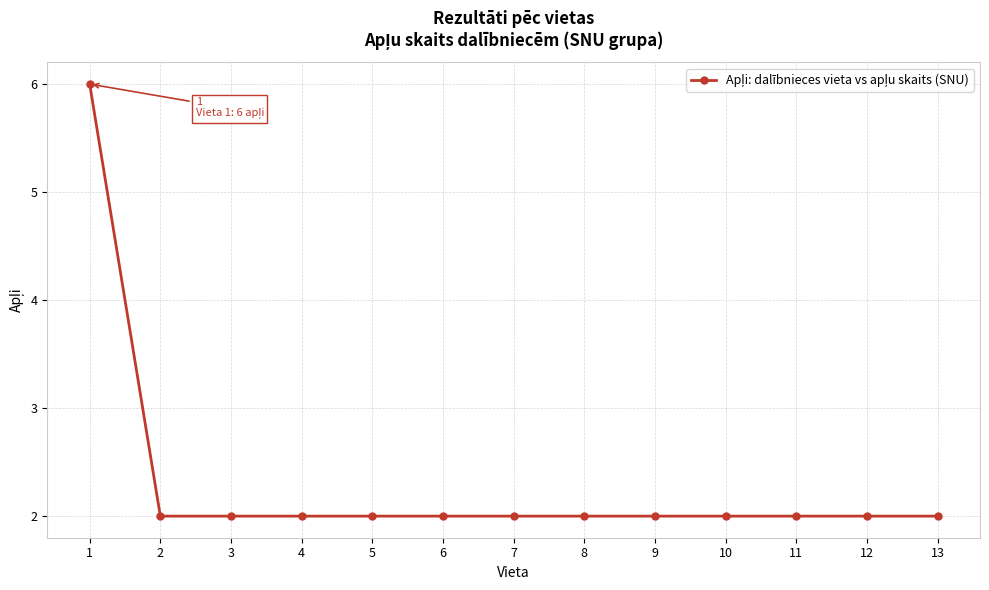

What is the difference between the maximum and second lowest values?

4